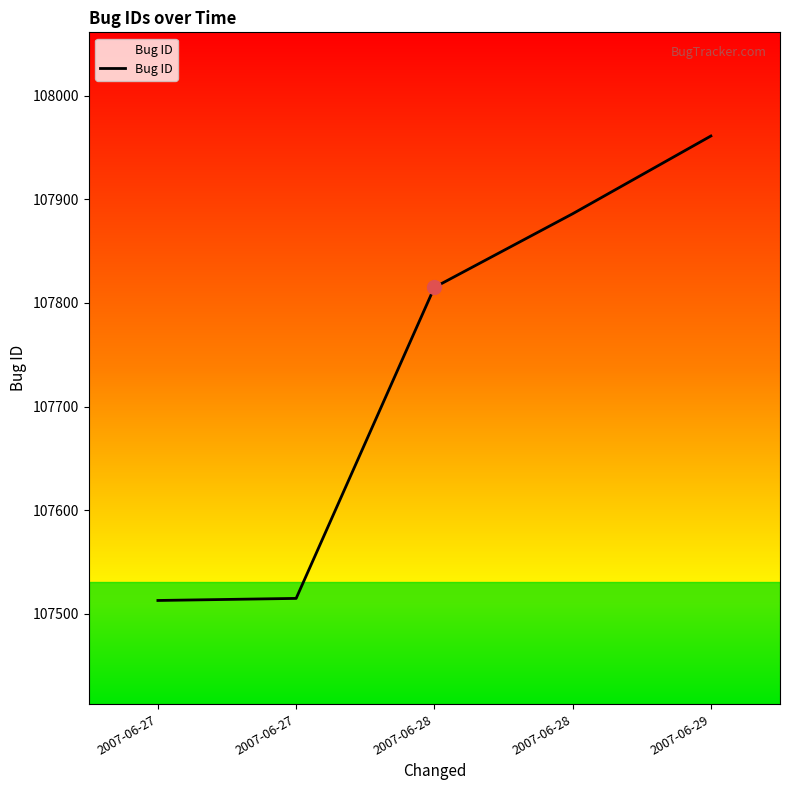

True or false: there are more than 2 points higher than both neighbors.

False